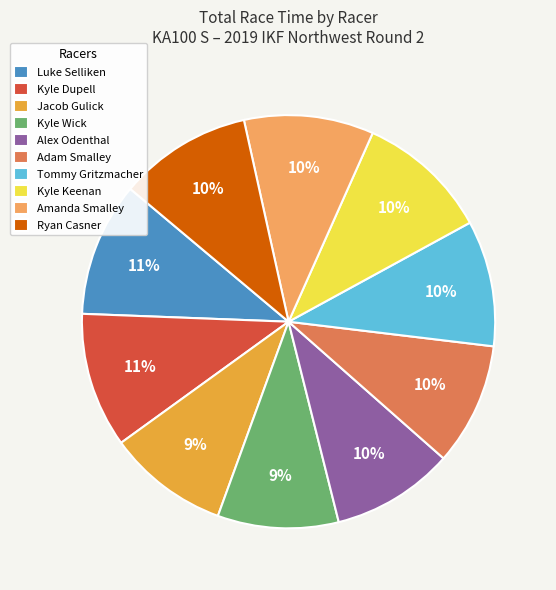

Approximately how many times larger is the value at Amanda Smalley compared to Ryan Casner?

1.0